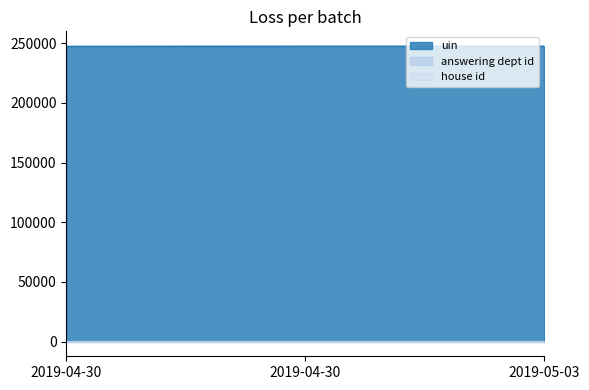

Reading left to right, list all the values displayed in this chart.

uin: 247560	247650	247651
answering dept id: 203	203	203
house id: 1	1	1